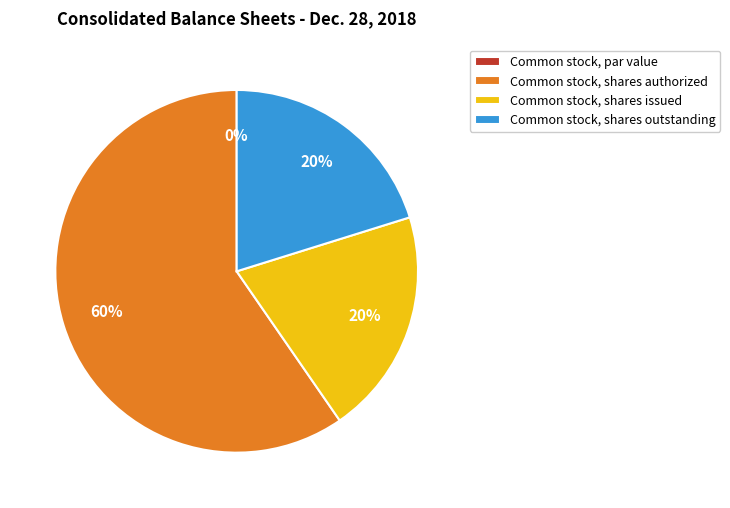

What is the largest slice in the pie chart?

Common stock, shares authorized